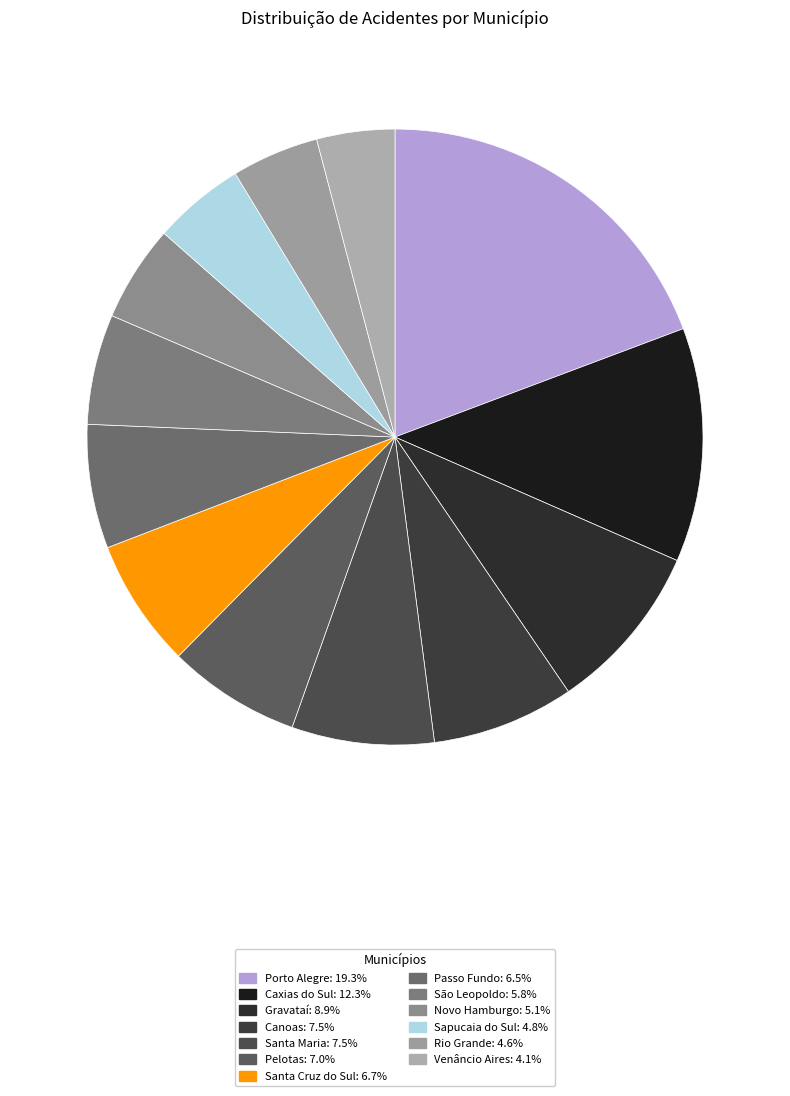

Which category has the biggest portion of the pie?

Porto Alegre